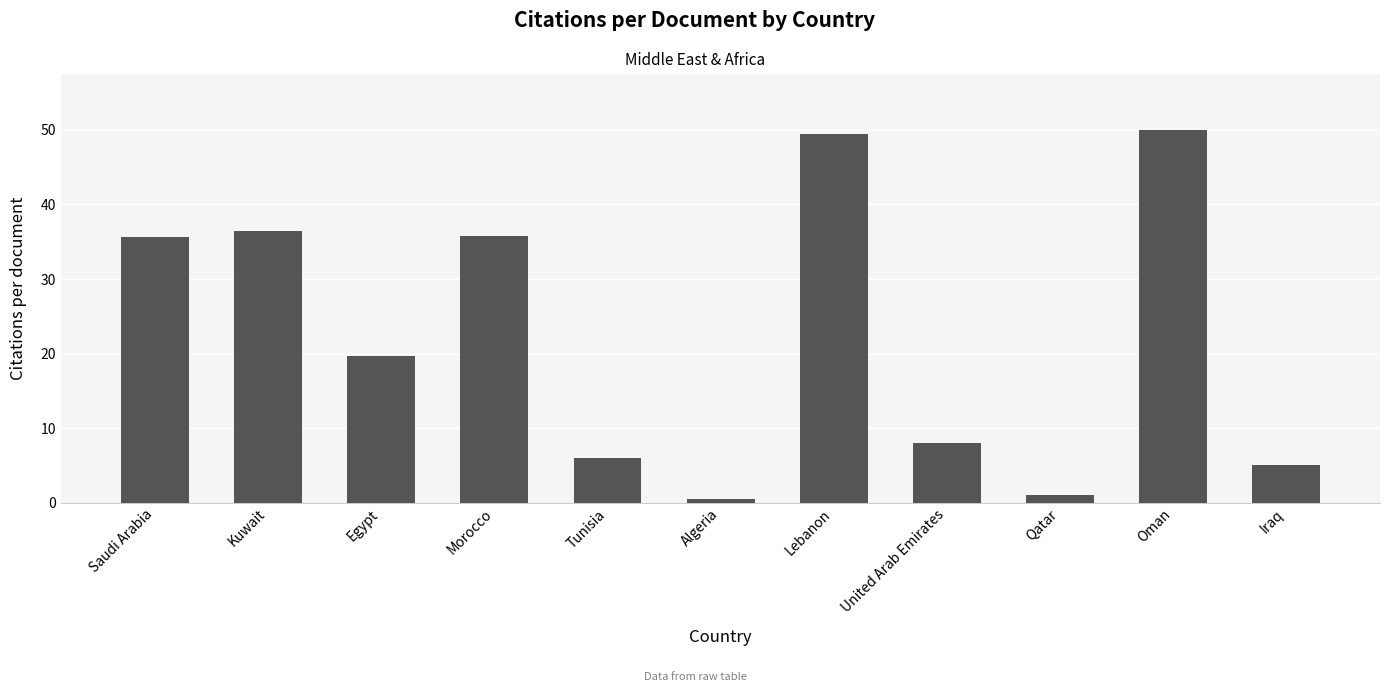

What is the sum of the values at Qatar and Saudi Arabia?

36.6